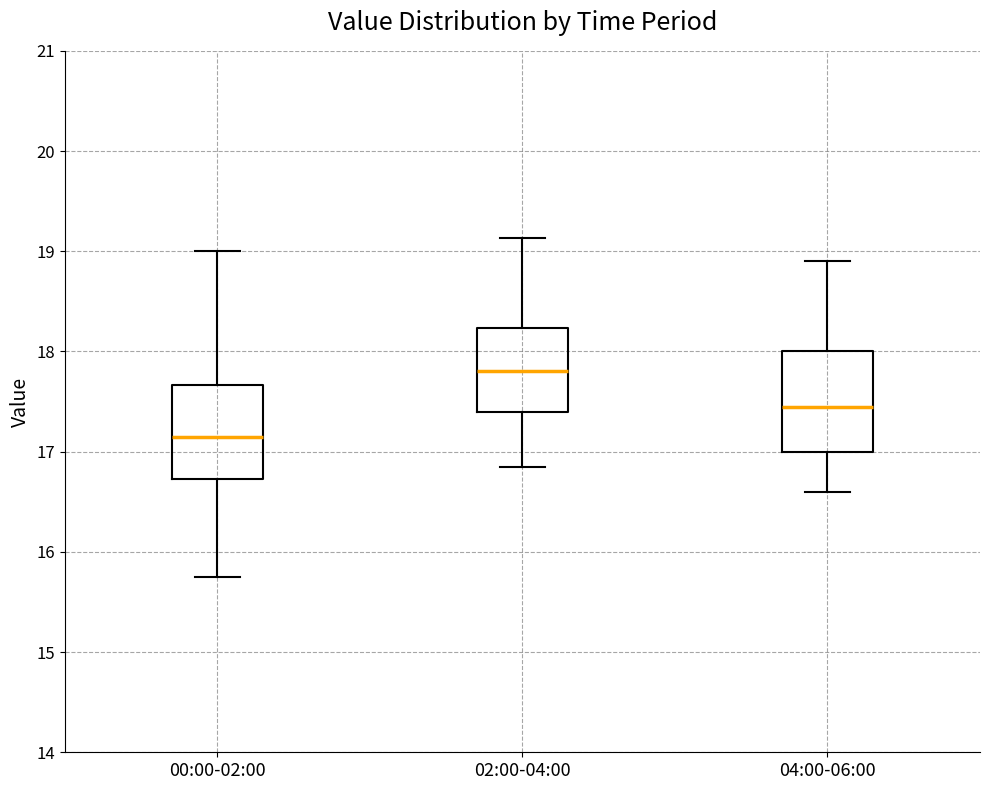

Where does the upper whisker of the box for 04:00-06:00 end on the y-axis? The values are not printed on the chart, so give them approximately, as read against the axis.

18.9